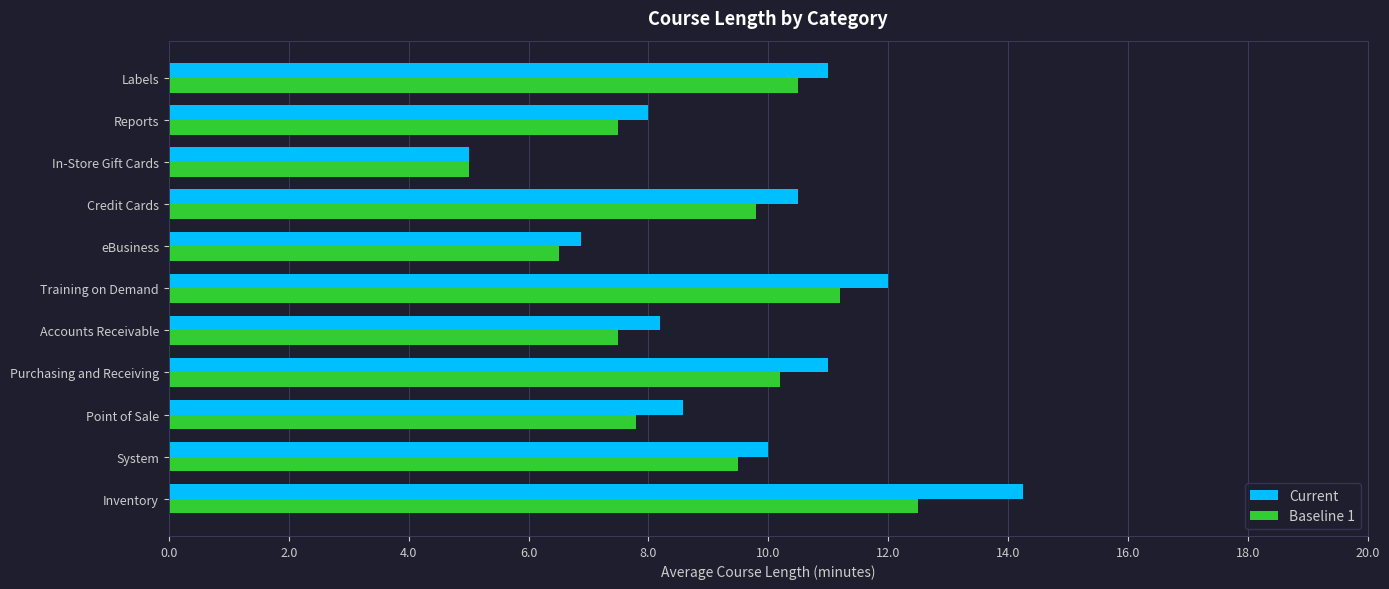

What is the highest value of the Baseline 1 series?

12.5